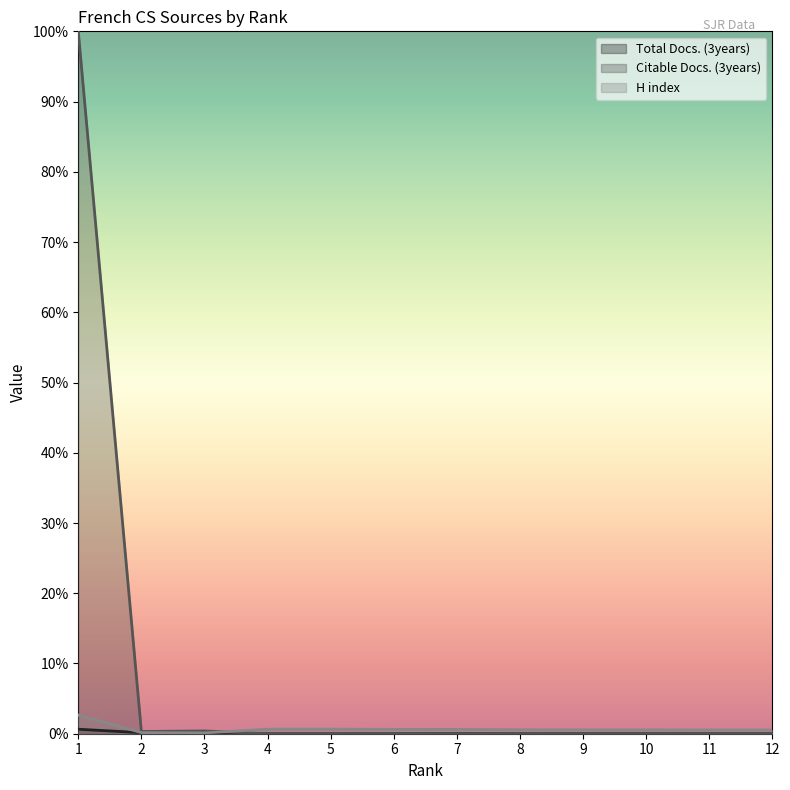

How many lines are shown in the chart?

3